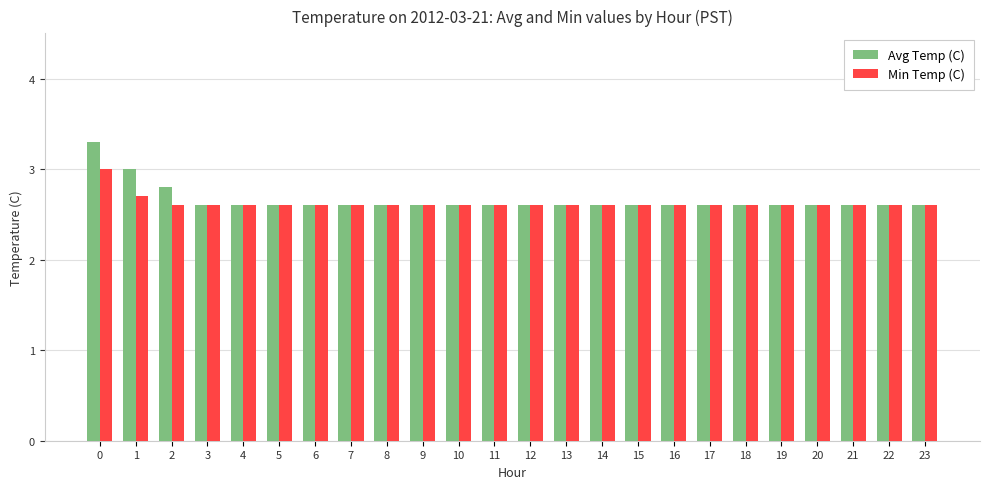

Which series has the largest range (max minus min)?

Avg Temp (C)